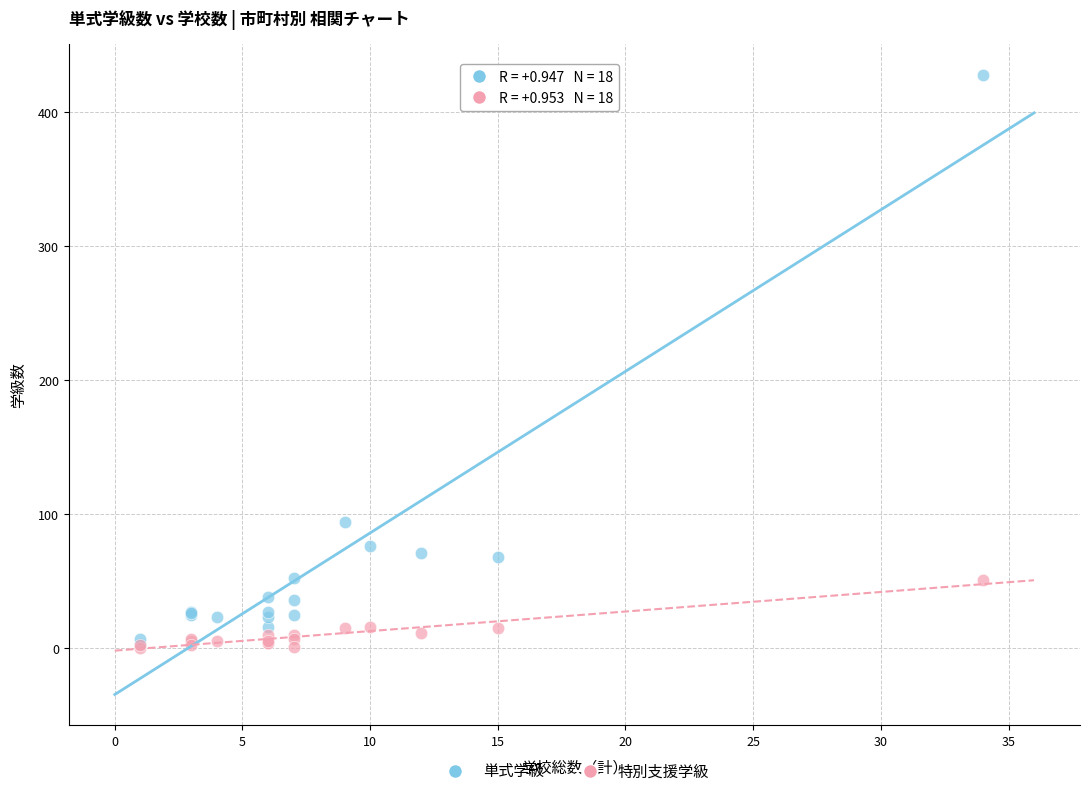

In the 単式学級 series, what Y value is closest to 215?

94